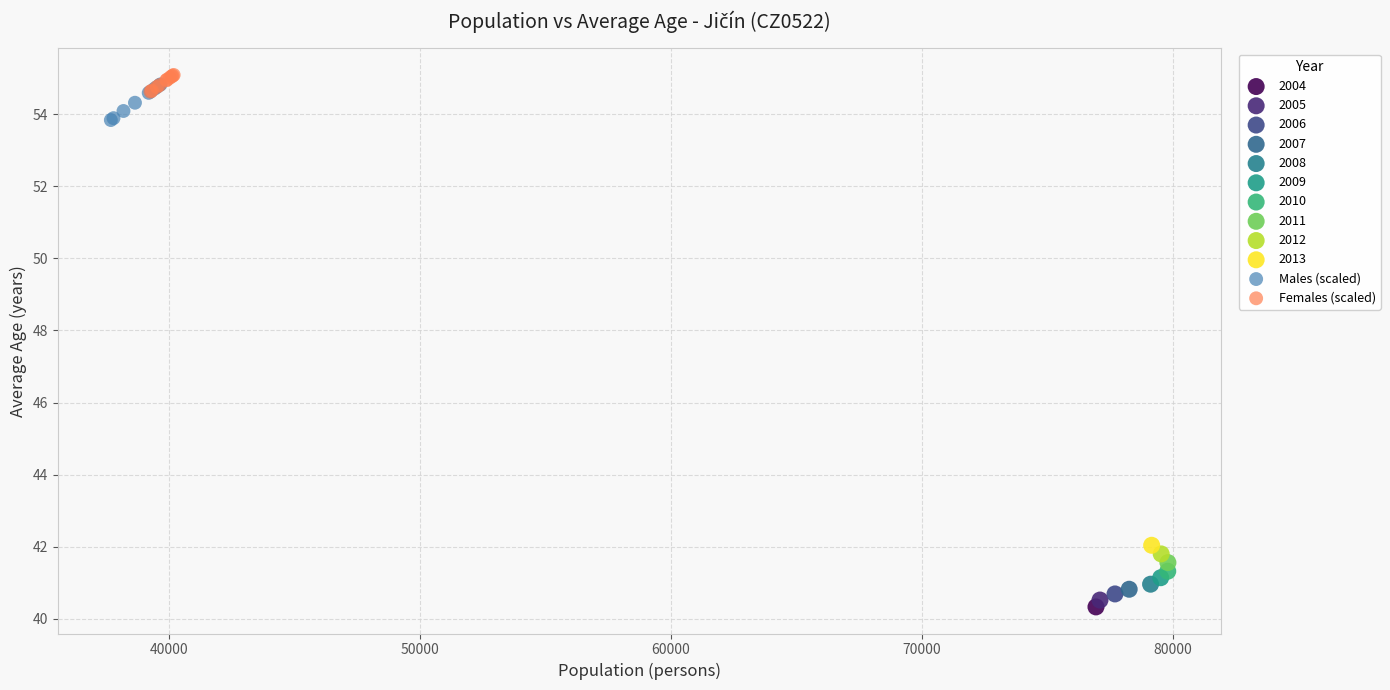

Which series contains the lowest Y value?

2004